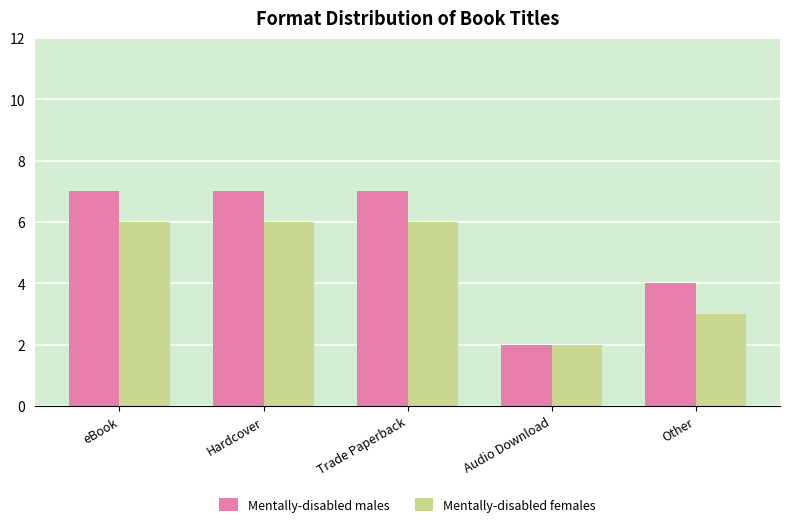

How many values in the Mentally-disabled females series are below 6?

2